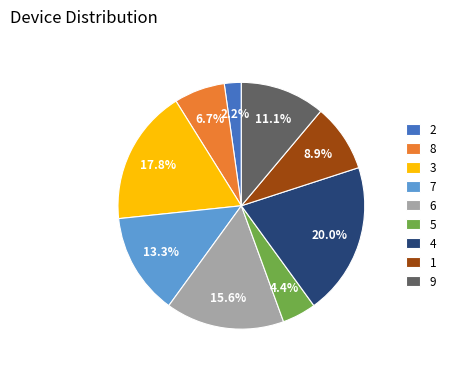

To the nearest percent, what is the difference between the largest and smallest slice percentages?

18%